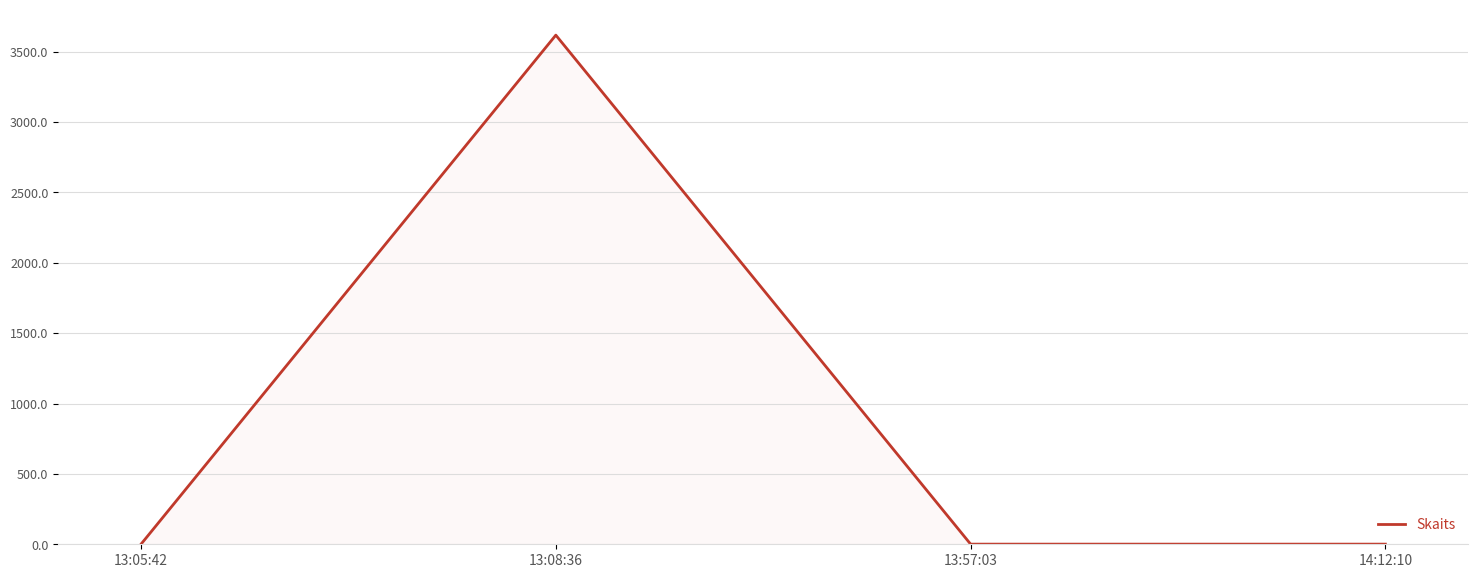

What is the maximum value shown in the chart?

3617